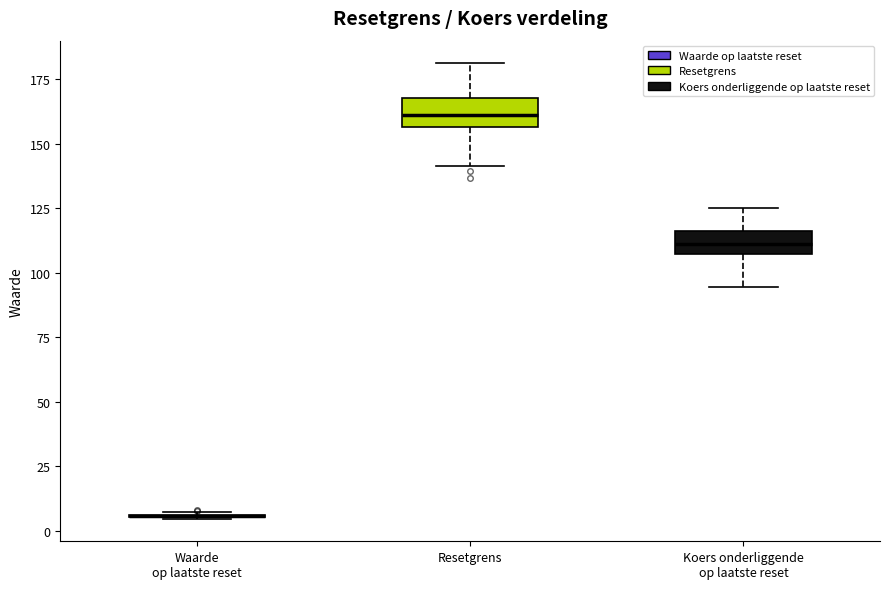

Where does the lower whisker of the box for Koers onderliggende op laatste reset end on the y-axis? The values are not printed on the chart, so give them approximately, as read against the axis.

95